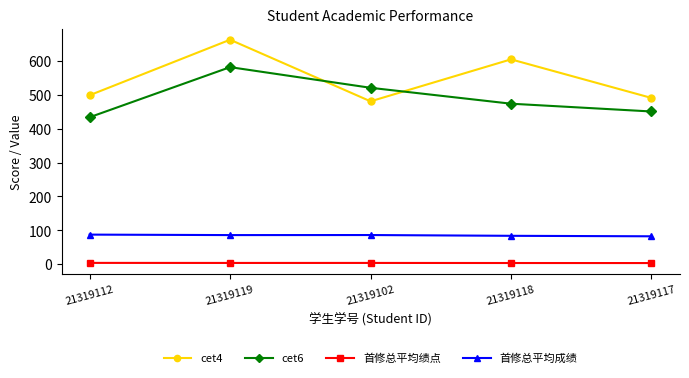

List the series in order of their peak value, highest first.

cet4, cet6, 首修总平均成绩, 首修总平均绩点